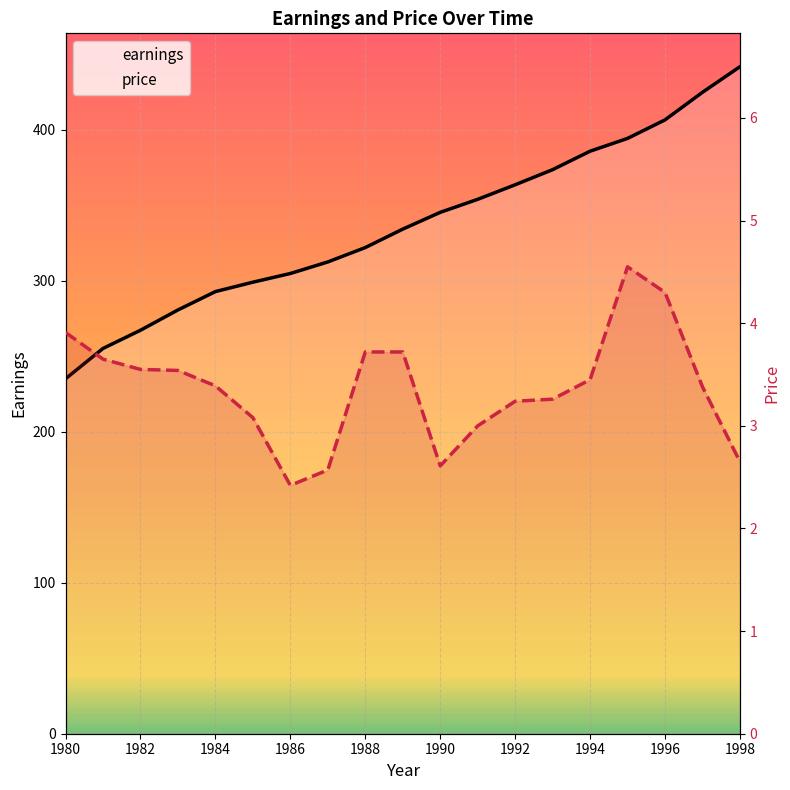

How many distinct data groups are displayed?

2